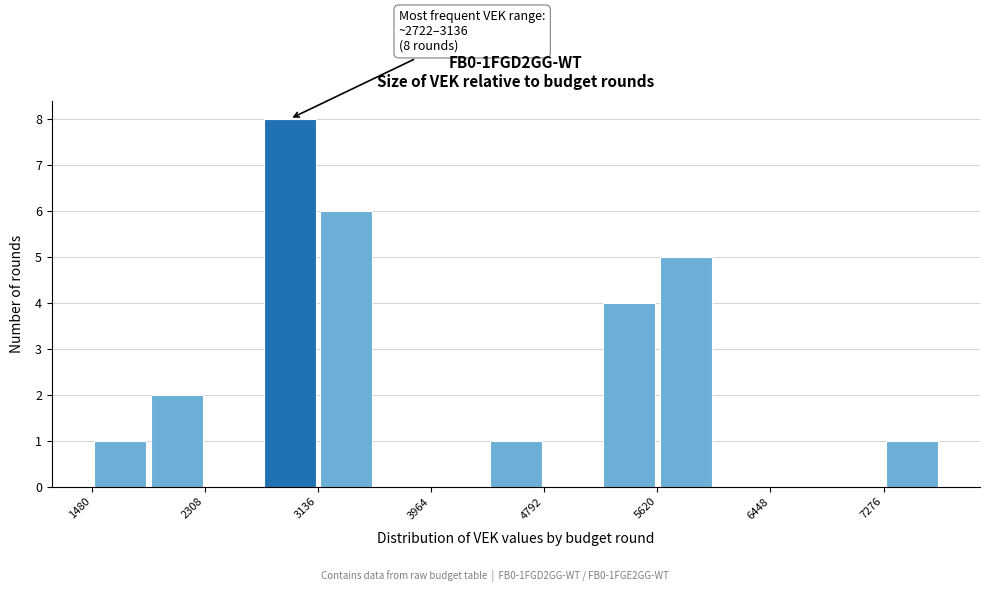

Which range on the x-axis has the tallest bar?

2700 to 3100